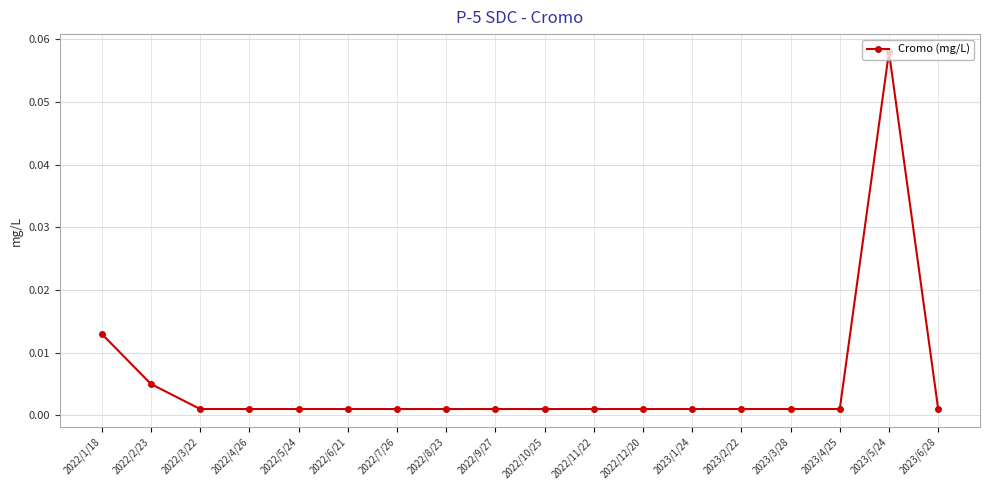

What is the label of the 14th point from the right?

2022/5/24